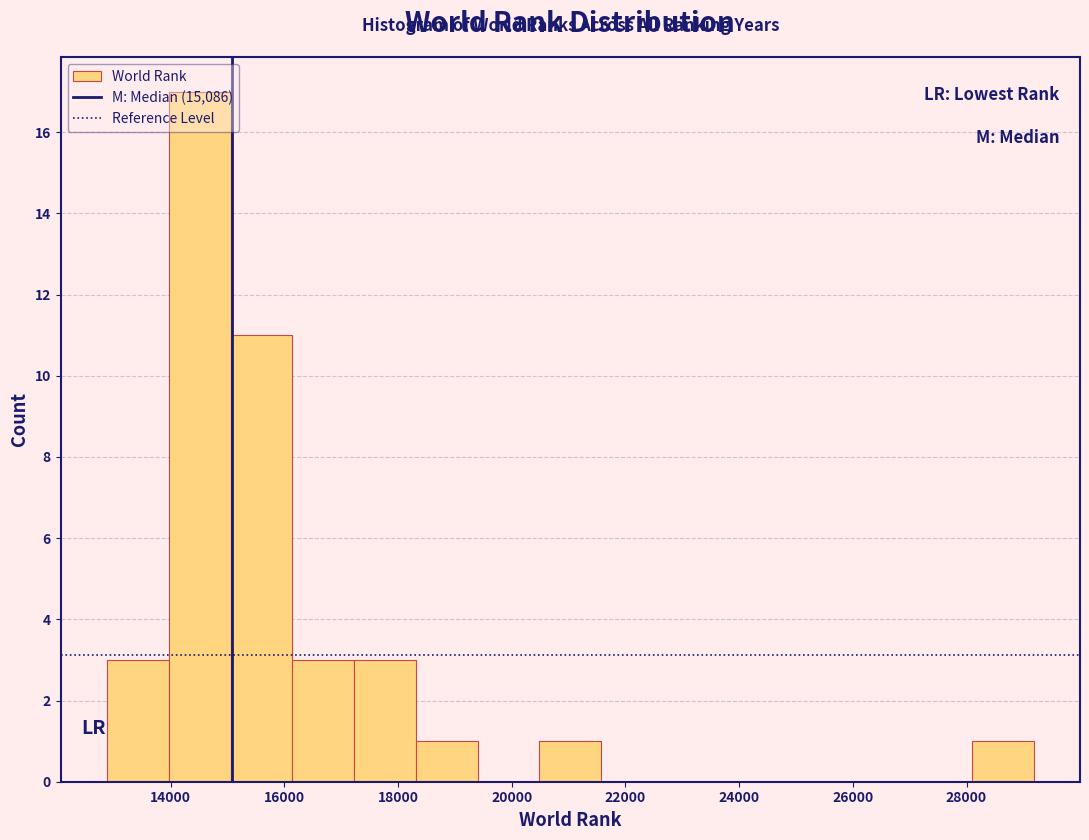

Reading left to right, transcribe this chart: for each bar, give the range it covers on the x-axis and its height. Neither the bar edges nor the heights are printed on the chart, so give them approximately, as read against the axes.

12800 to 14000: 3
14000 to 15000: 17
15000 to 16200: 11
16200 to 17200: 3
17200 to 18400: 3
18400 to 19400: 1
19400 to 20400: 0
20400 to 21600: 1
21600 to 22600: 0
22600 to 23800: 0
23800 to 24800: 0
24800 to 26000: 0
26000 to 27000: 0
27000 to 28000: 0
28000 to 29200: 1